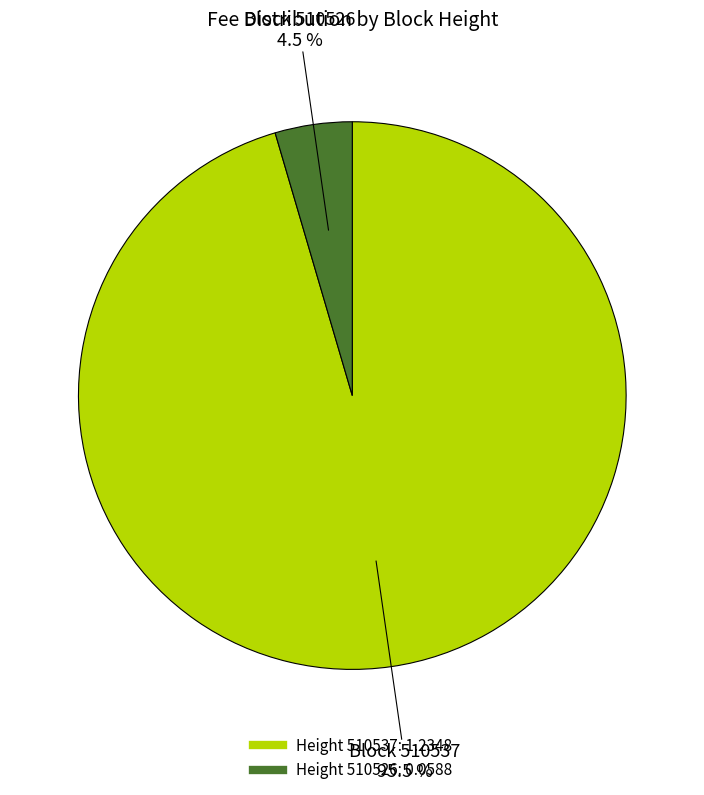

Is there a majority slice in this chart?

Yes